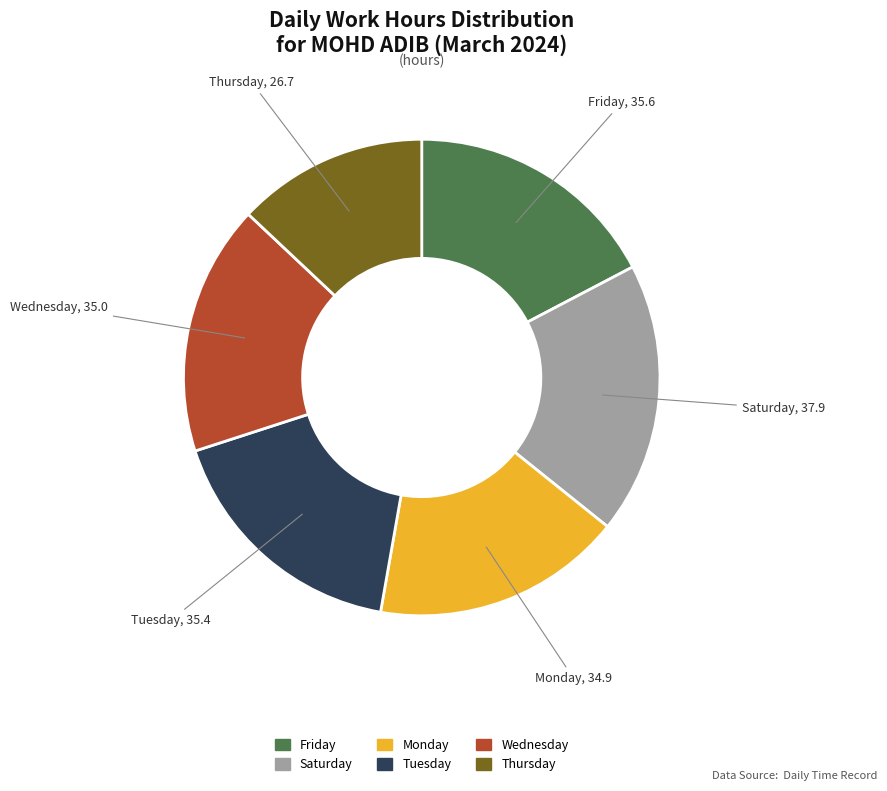

Does any single category account for the majority?

No